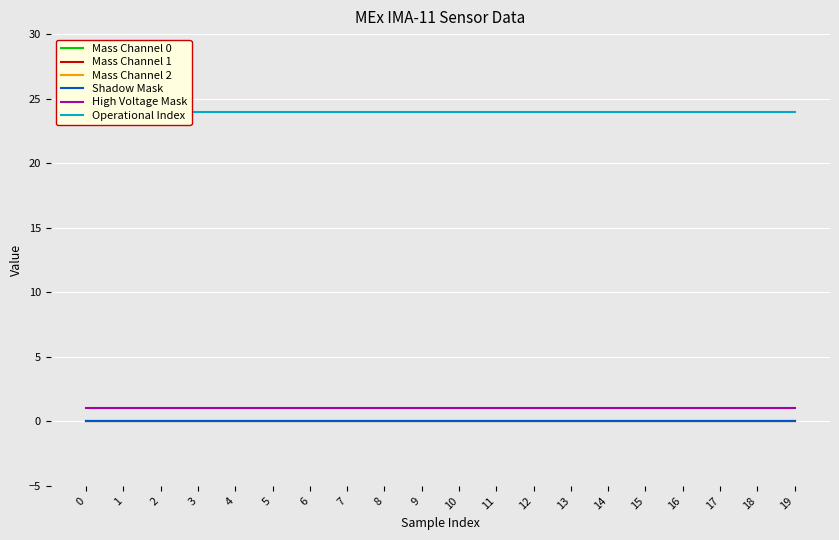

Reading right to left, what are all the values shown in this chart?

Mass Channel 0: 0	0	0	0	0	0	0	0	0	0	0	0	0	0	0	0	0	0	0	0
Mass Channel 1: 0	0	0	0	0	0	0	0	0	0	0	0	0	0	0	0	0	0	0	0
Mass Channel 2: 0	0	0	0	0	0	0	0	0	0	0	0	0	0	0	0	0	0	0	0
Shadow Mask: 0	0	0	0	0	0	0	0	0	0	0	0	0	0	0	0	0	0	0	0
High Voltage Mask: 1	1	1	1	1	1	1	1	1	1	1	1	1	1	1	1	1	1	1	1
Operational Index: 24	24	24	24	24	24	24	24	24	24	24	24	24	24	24	24	24	24	24	24